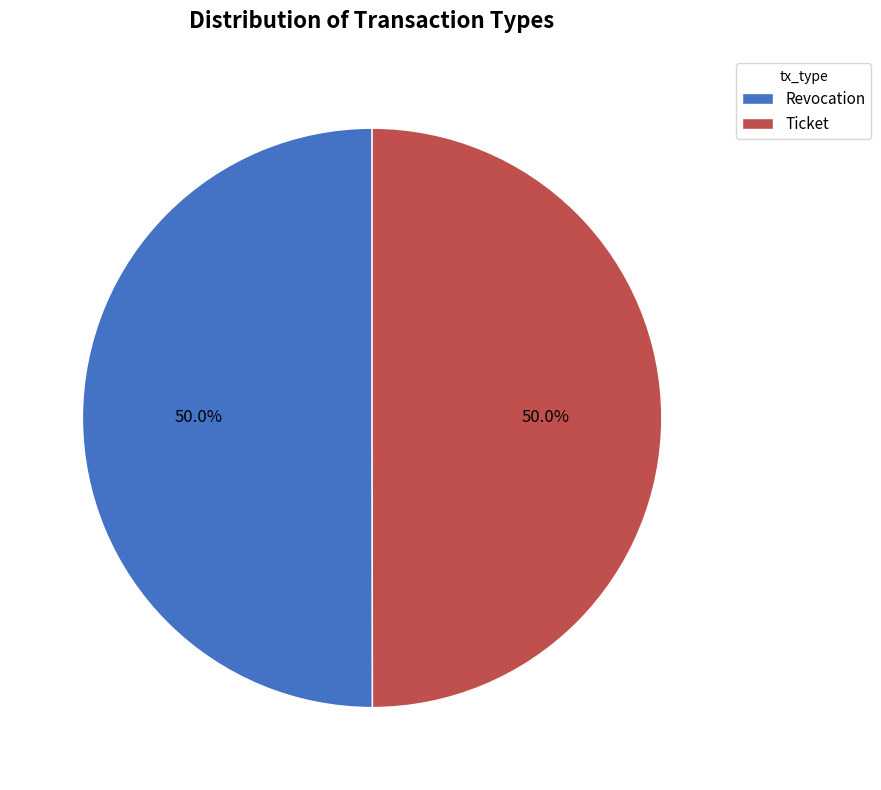

Count the number of slices in the pie.

2